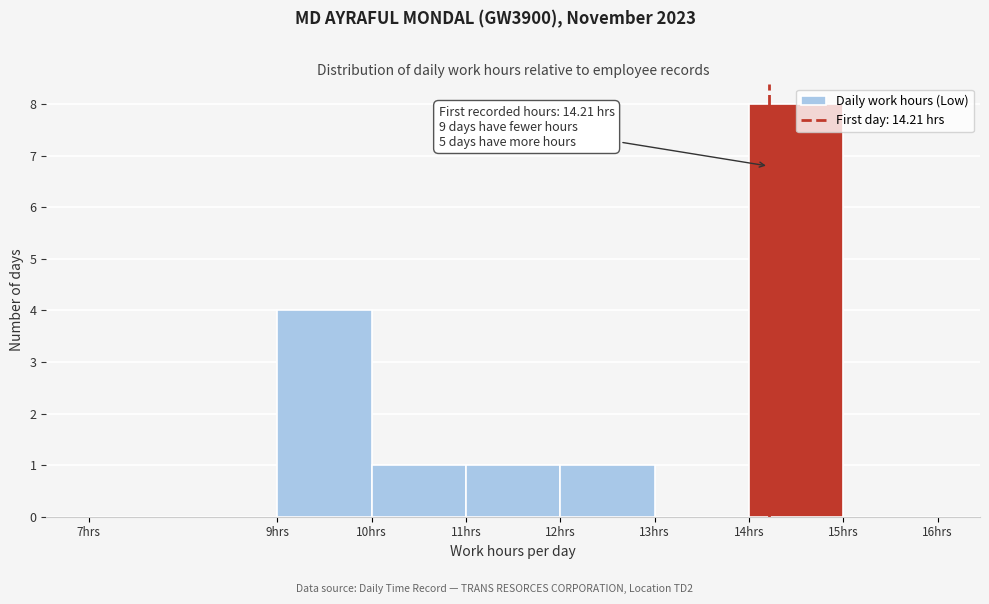

Which range on the x-axis has the tallest bar?

14 to 15